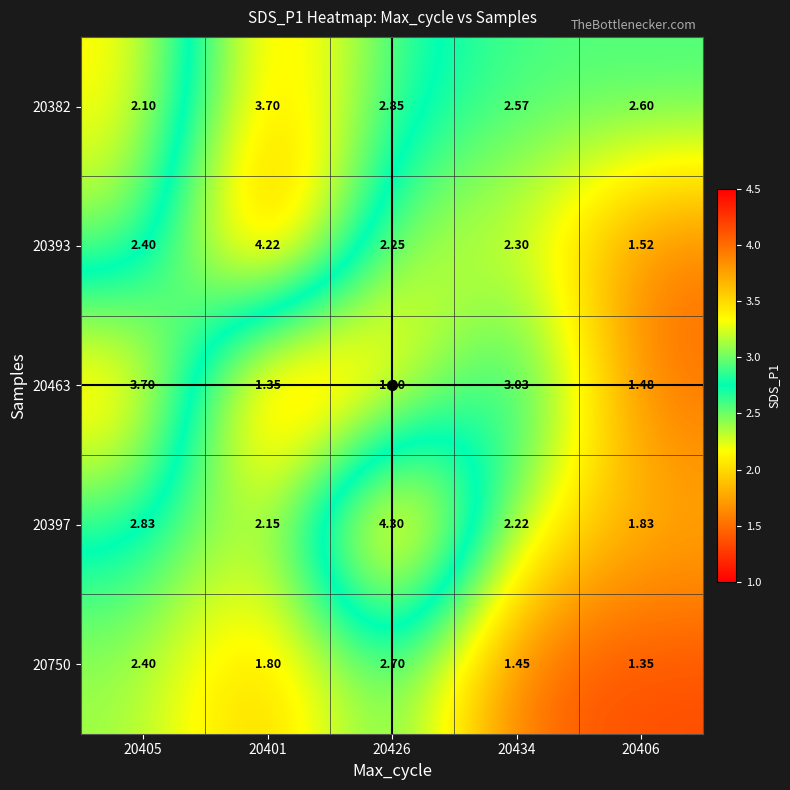

Is the value of 20382 at 20406 greater than the value of 20393 at 20401?

No